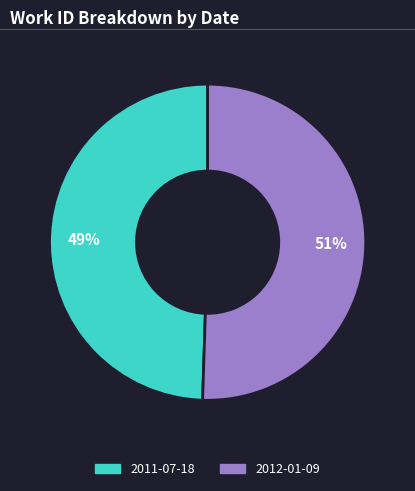

Do 2011-07-18 and 2012-01-09 together represent more than half of the pie?

Yes